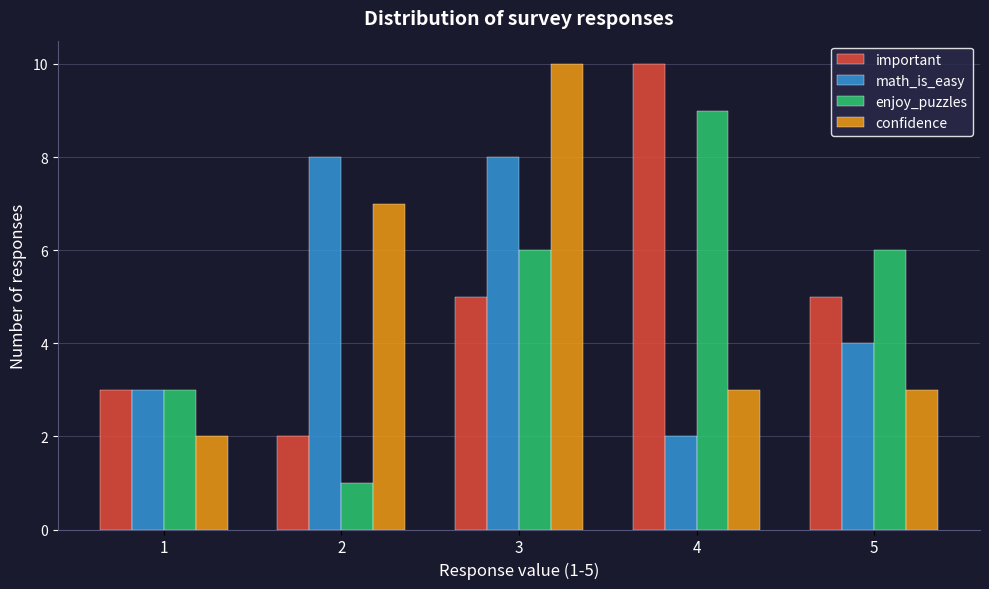

Reading left to right, extract all data points from this chart.

important: 1=3	2=2	3=5	4=10	5=5
math_is_easy: 1=3	2=8	3=8	4=2	5=4
enjoy_puzzles: 1=3	2=1	3=6	4=9	5=6
confidence: 1=2	2=7	3=10	4=3	5=3